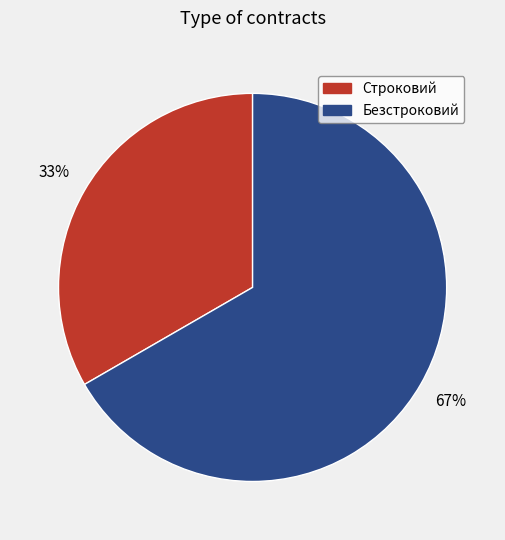

Between Строковий and Безстроковий, which is larger?

Безстроковий